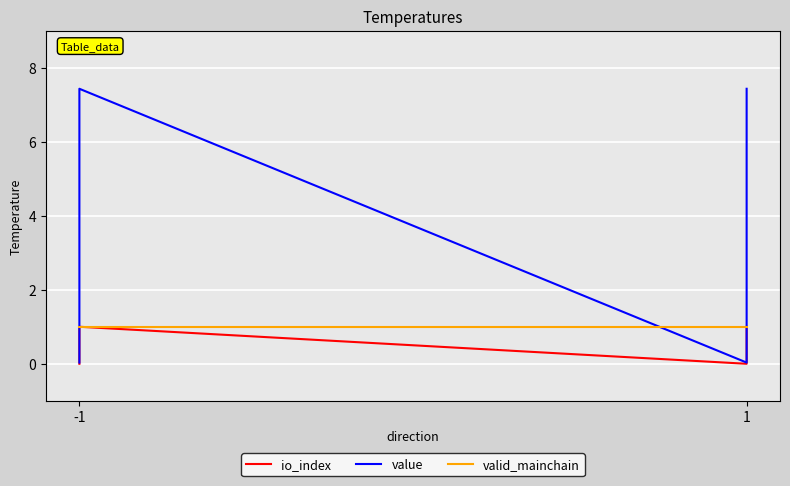

What is the sum of all valid_mainchain values?

4.0